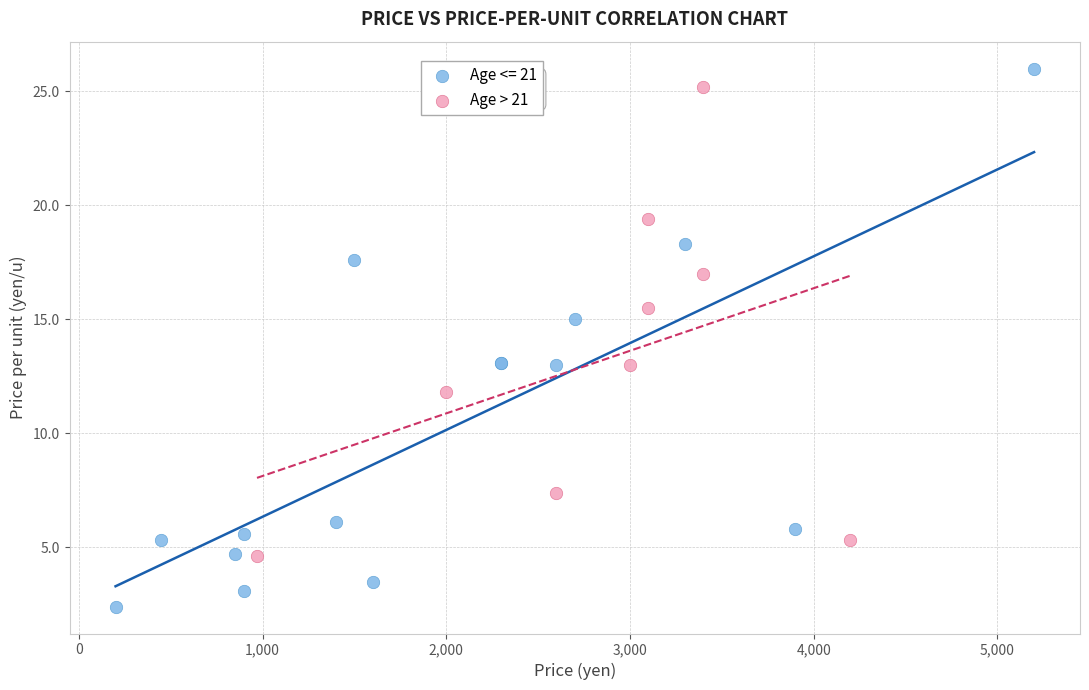

Which series has the largest Y range (max minus min)?

Age <= 21